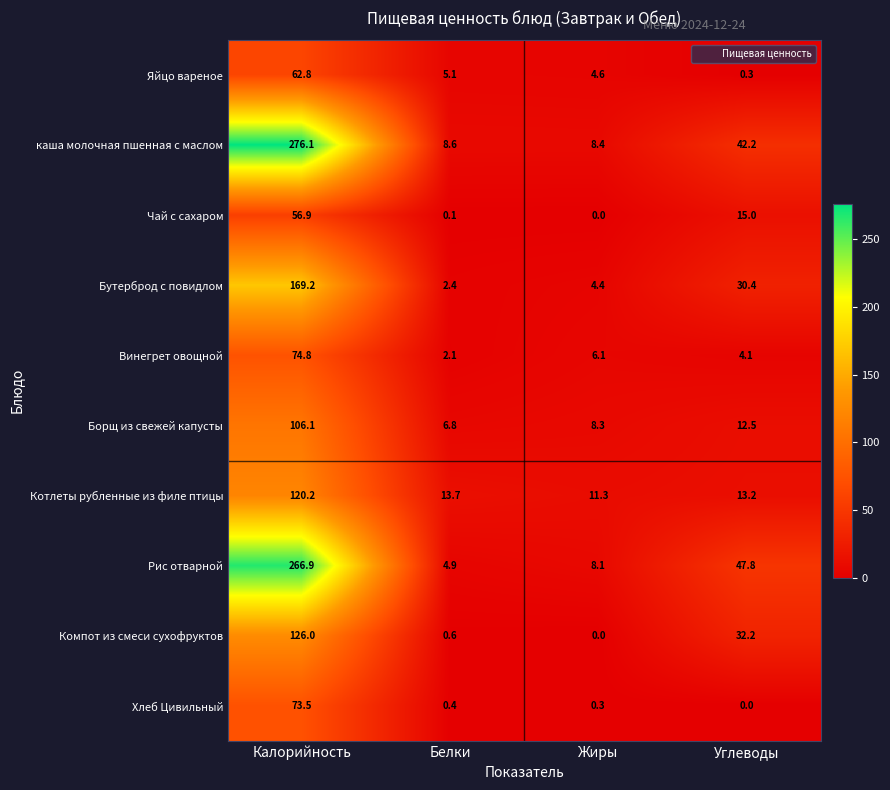

At which category does the chart reach its peak across all series?

Калорийность